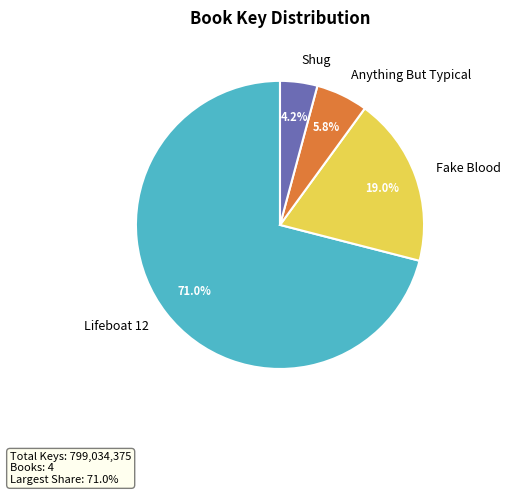

To the nearest percent, what percentage of the pie is Fake Blood?

19%